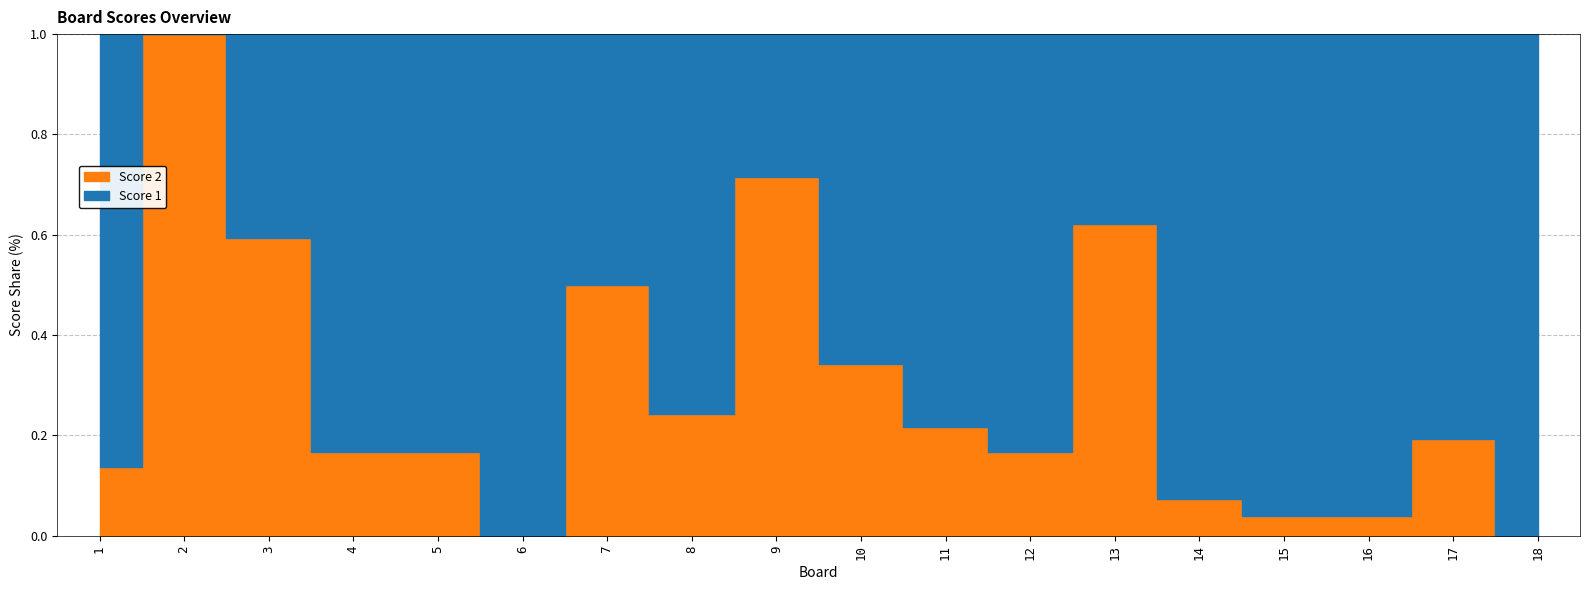

Count the number of data series in this chart.

2